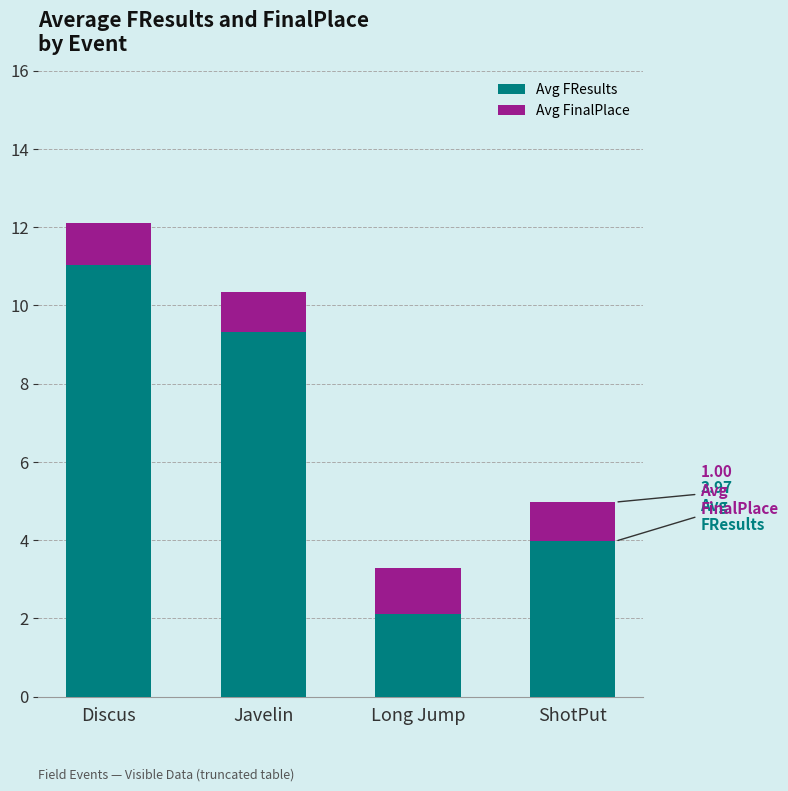

What is the difference between the Avg FResults values at Javelin and Long Jump?

7.2